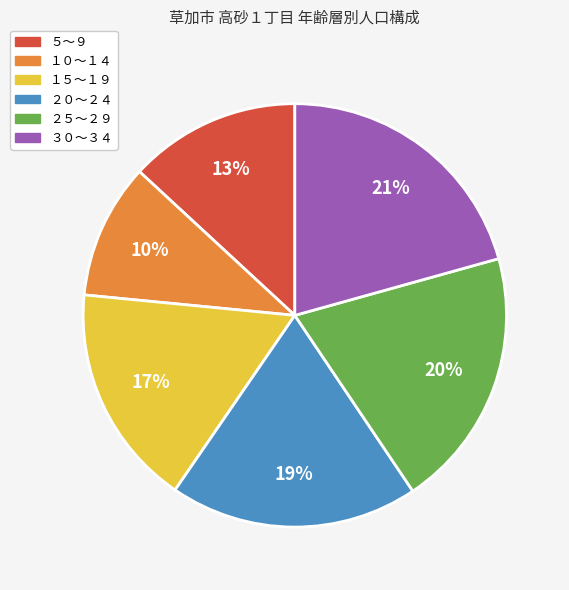

Is it true that ３０～３４ is 26% of the pie?

False